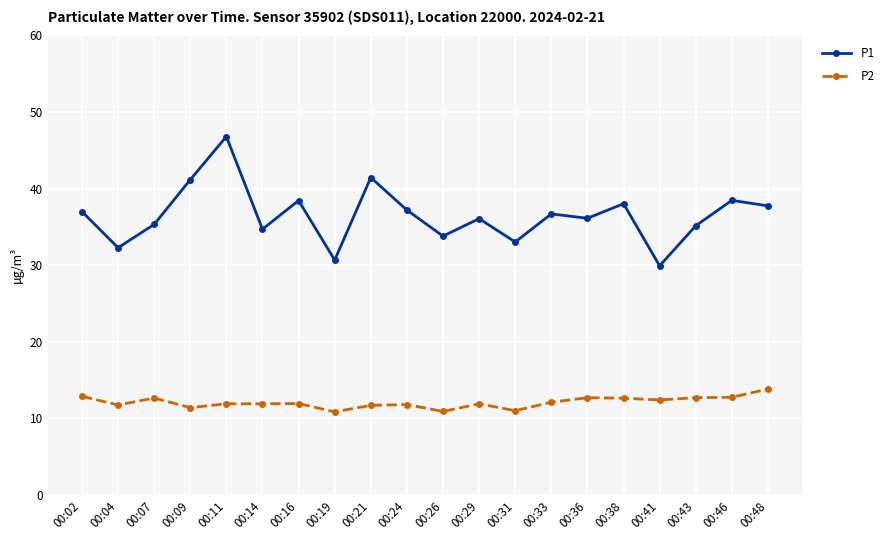

Where is the first local minimum for P1?

00:04